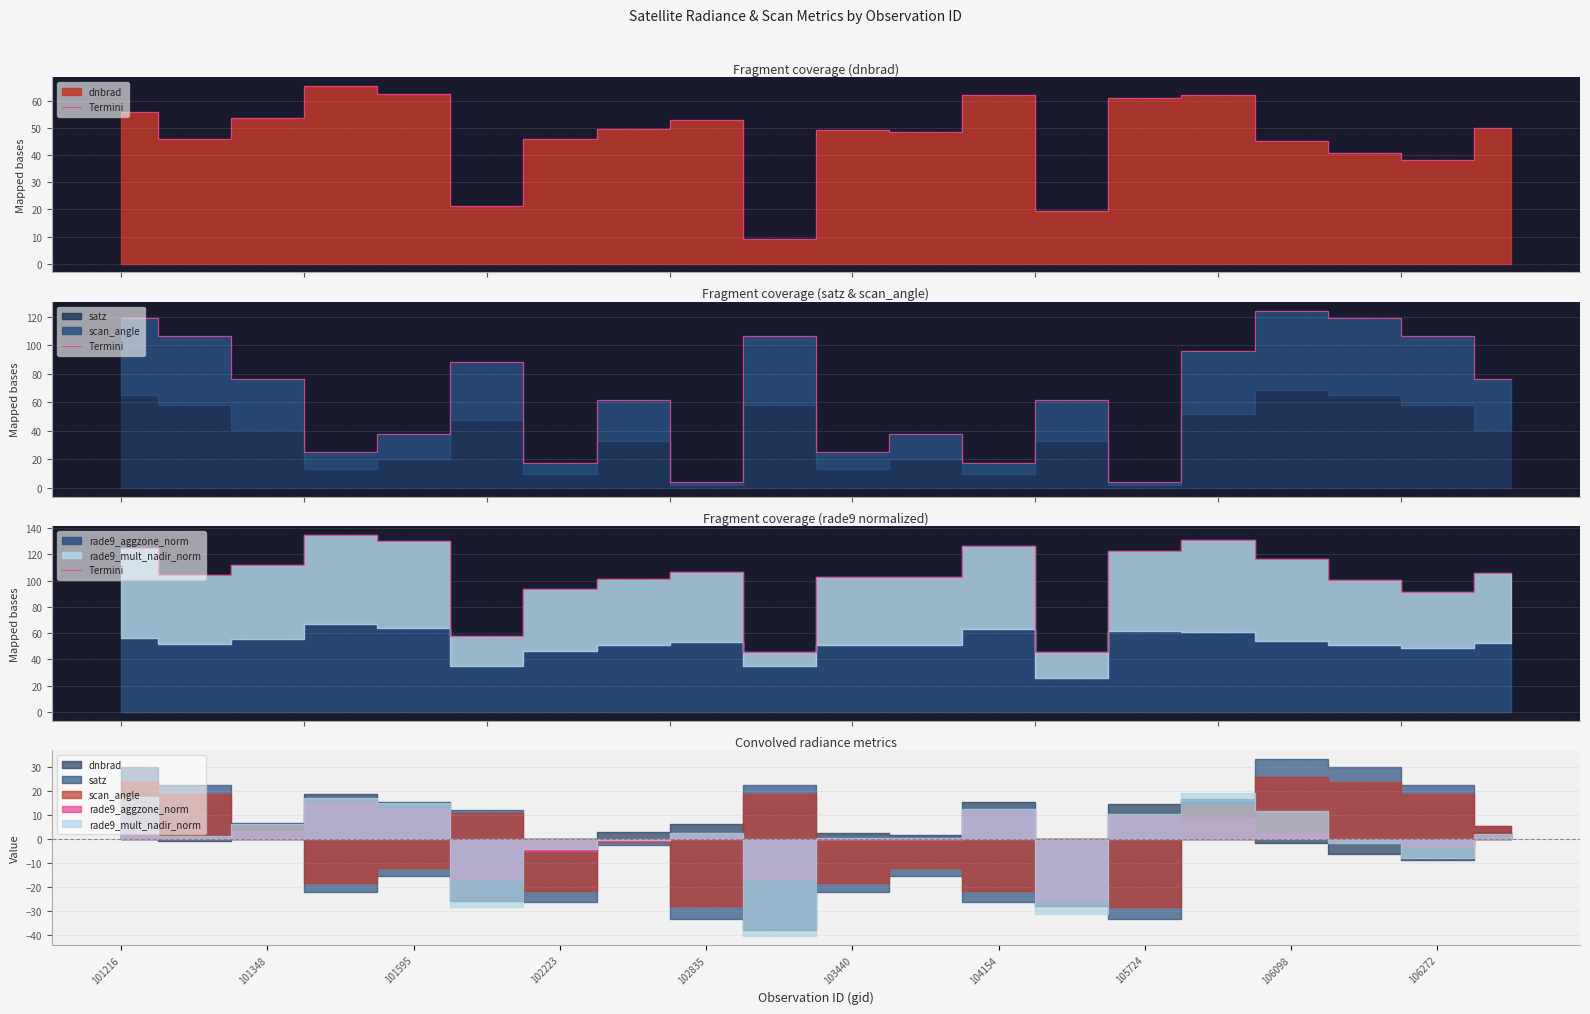

What is the value of the 4th point from the left?

135.1